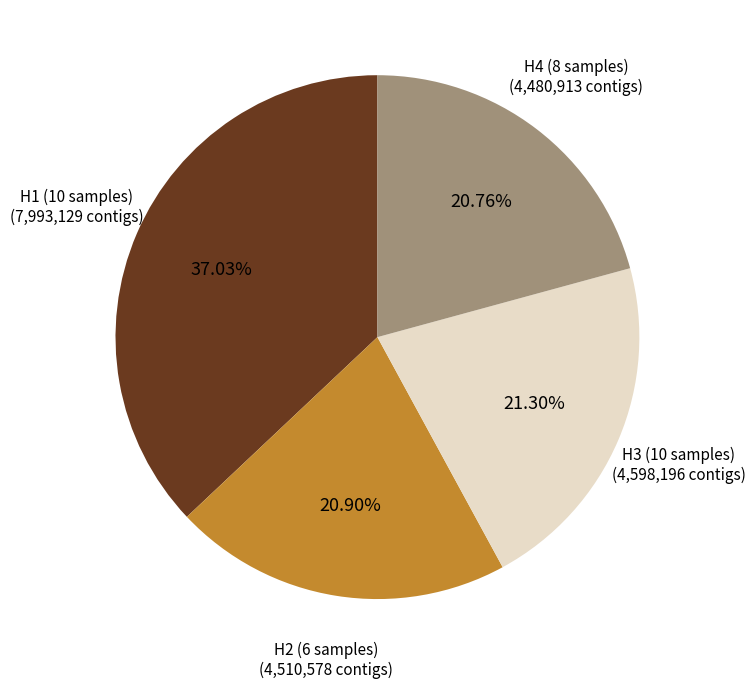

Is there any slice that represents more than half of the pie?

No